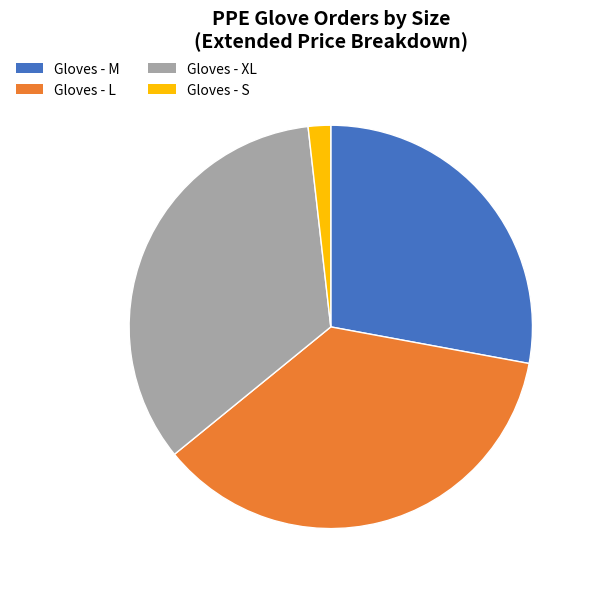

Rank the categories by value from lowest to highest.

Gloves - S, Gloves - M, Gloves - XL, Gloves - L